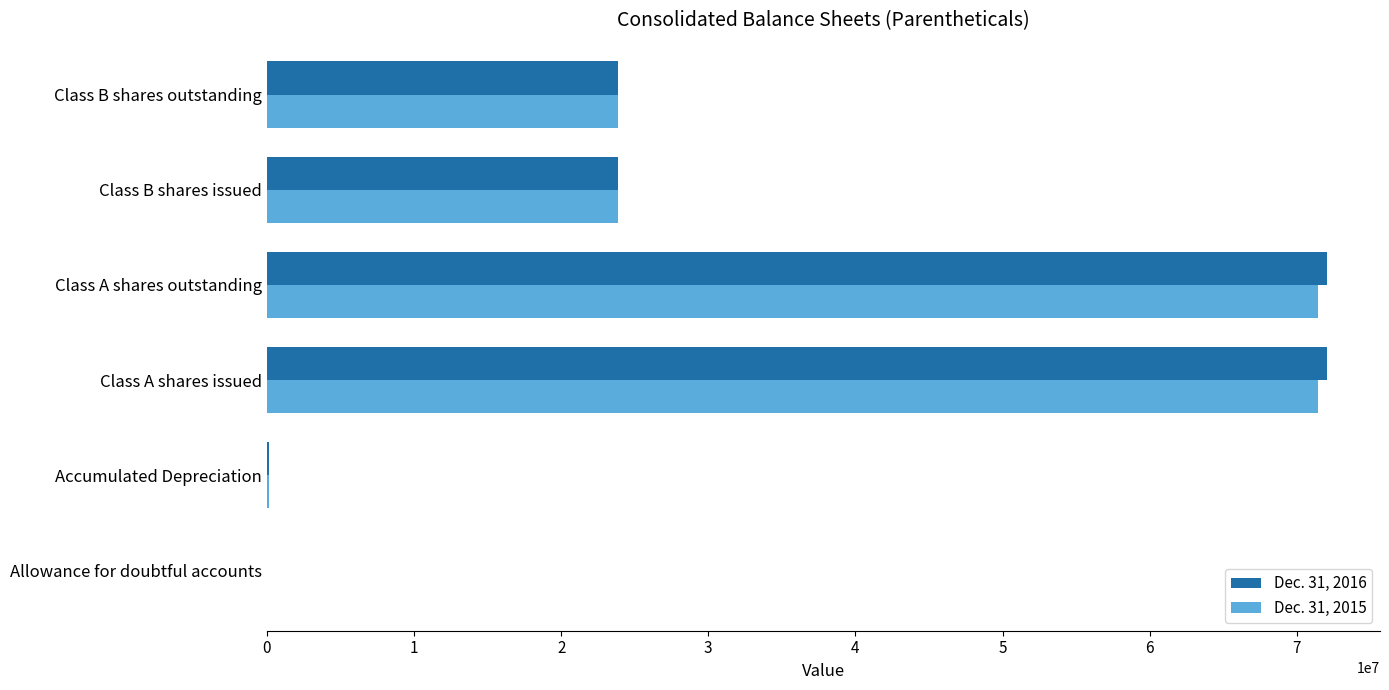

The value of Dec. 31, 2016 at Class A shares issued is 25950188. True or false?

False